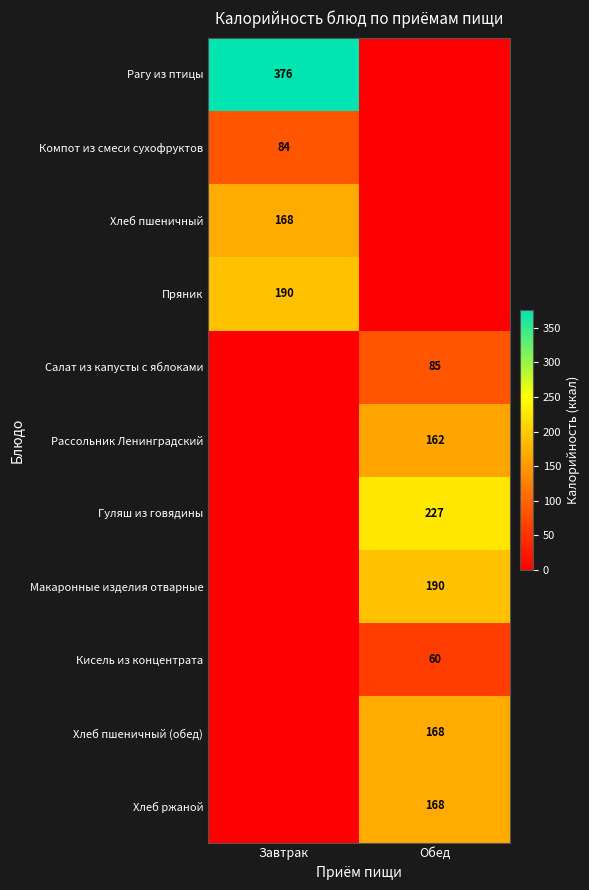

True or false: Хлеб пшеничный has a value of 49 at Завтрак.

False